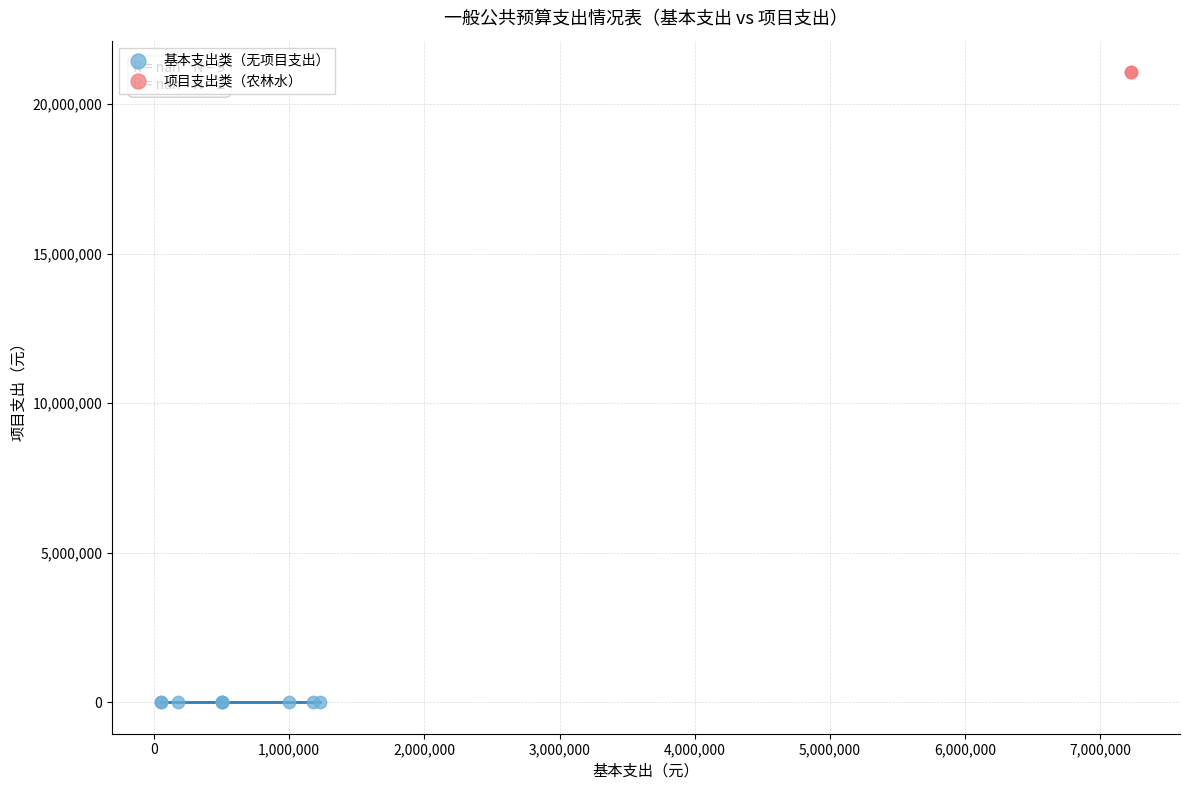

Which series contains the highest Y value?

项目支出类（农林水）